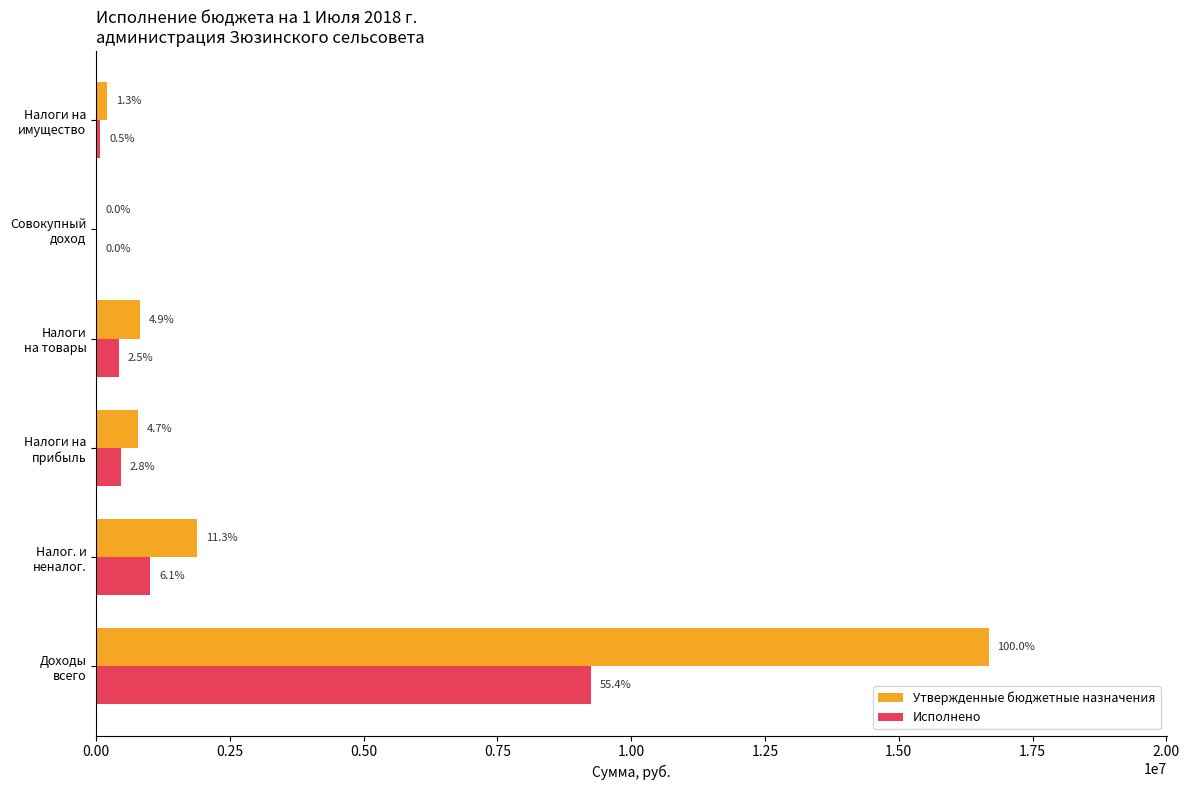

What is the minimum value shown in the chart?

300.0